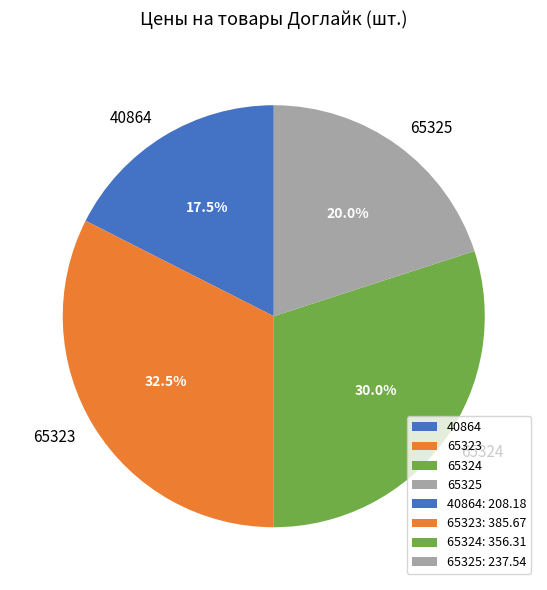

What is the ratio of the value at 65324 to the value at 65323?

0.9